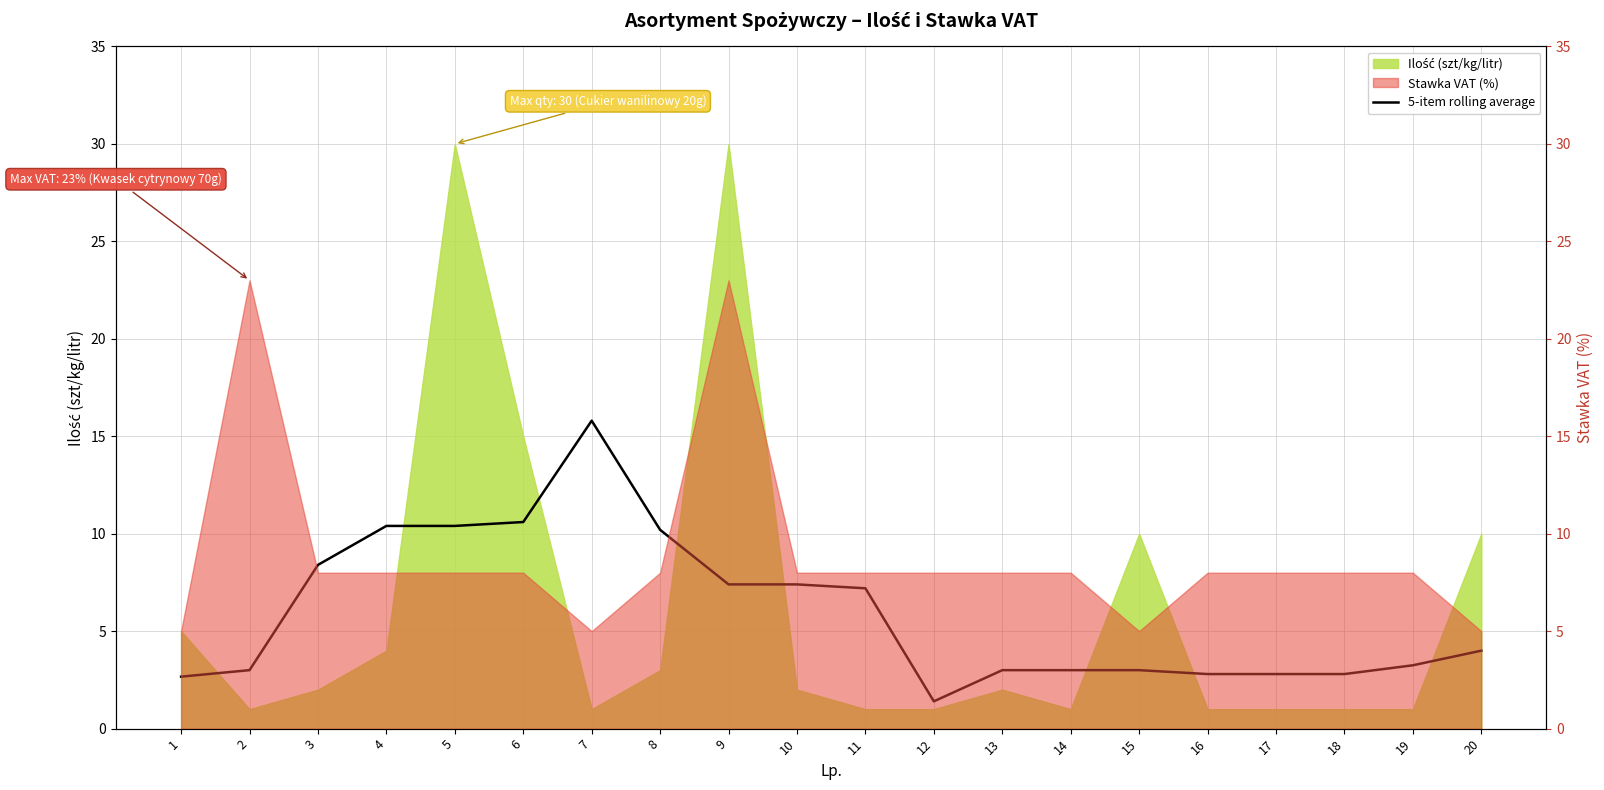

List the labels in order of value, largest first.

7, 6, 4, 5, 8, 3, 9, 10, 11, 20, 19, 2, 13, 14, 15, 16, 17, 18, 1, 12